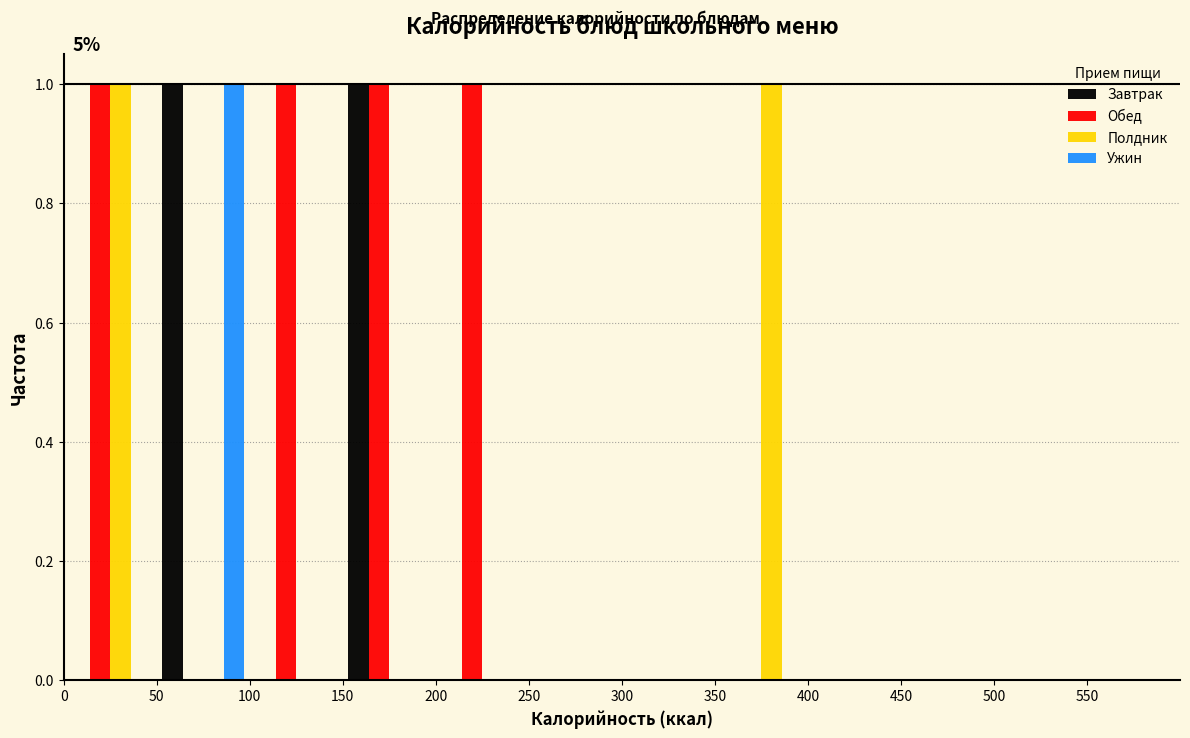

In the Ужин series, which range on the x-axis has the tallest bar?

50 to 100